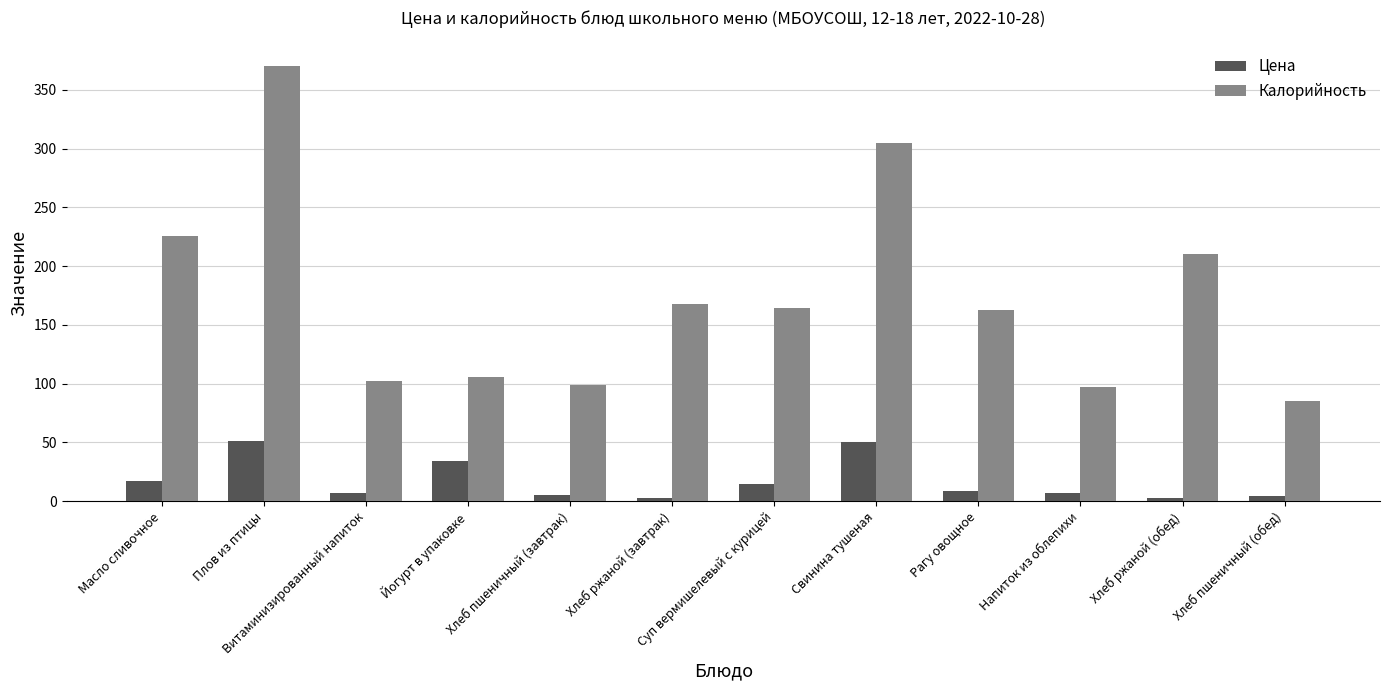

Rank the series by their maximum value, from lowest to highest.

Цена, Калорийность